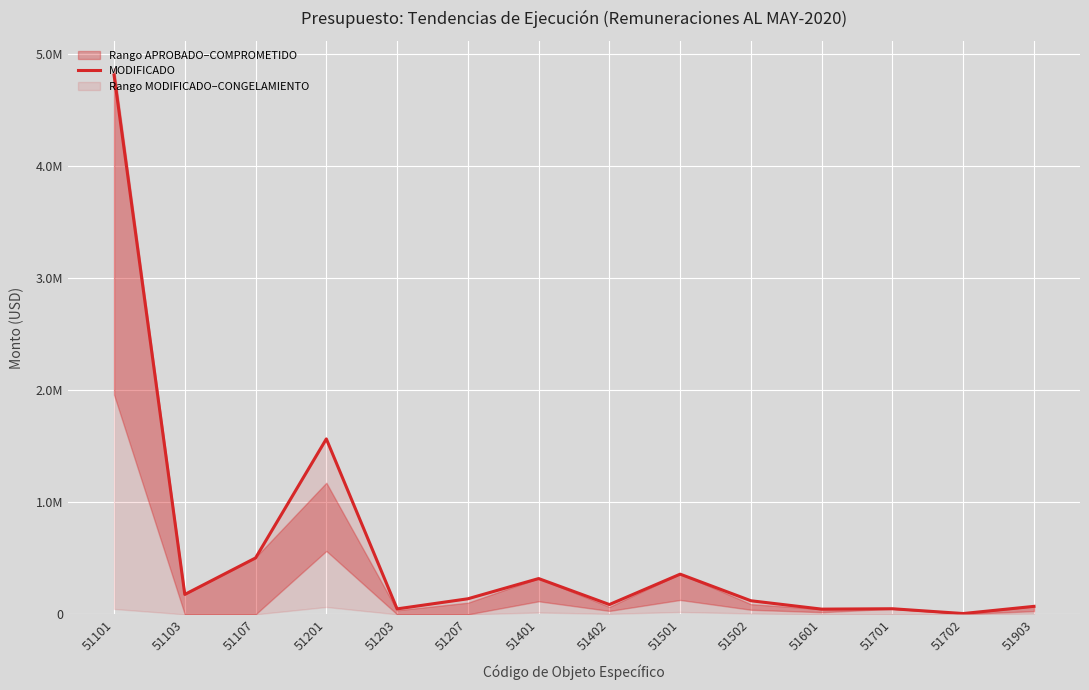

Approximately how many times larger is the value at 51903 compared to 51107?

0.1